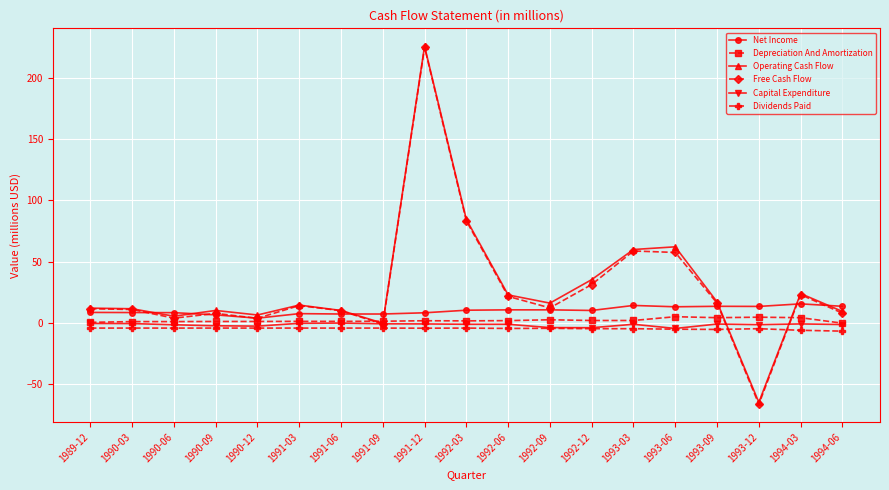

What are all the series names shown in the legend?

Net Income, Depreciation And Amortization, Operating Cash Flow, Free Cash Flow, Capital Expenditure, Dividends Paid